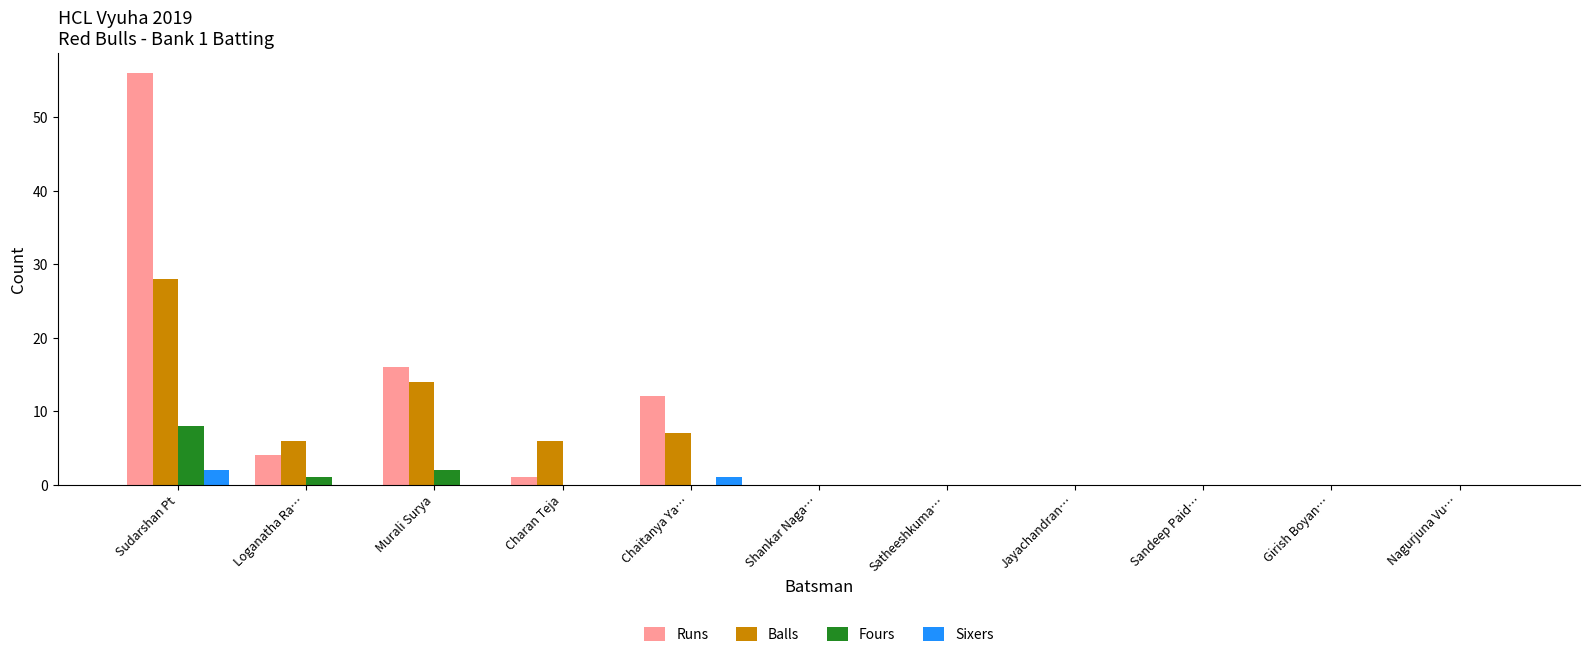

Is the value of Balls at Loganatha Ra… greater than the value of Fours at Charan Teja?

Yes